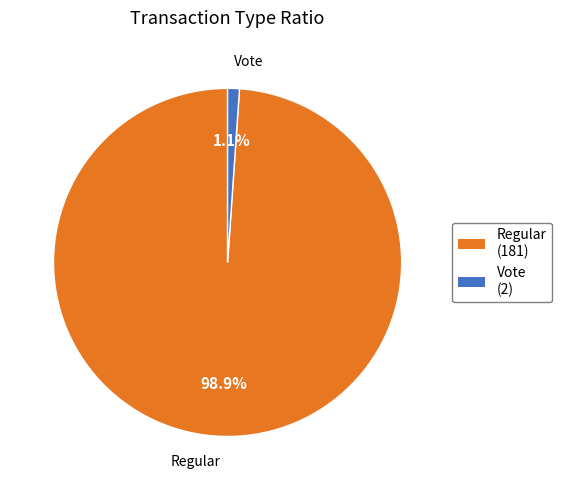

To the nearest percent, what is the difference between the largest and smallest slice percentages?

98%